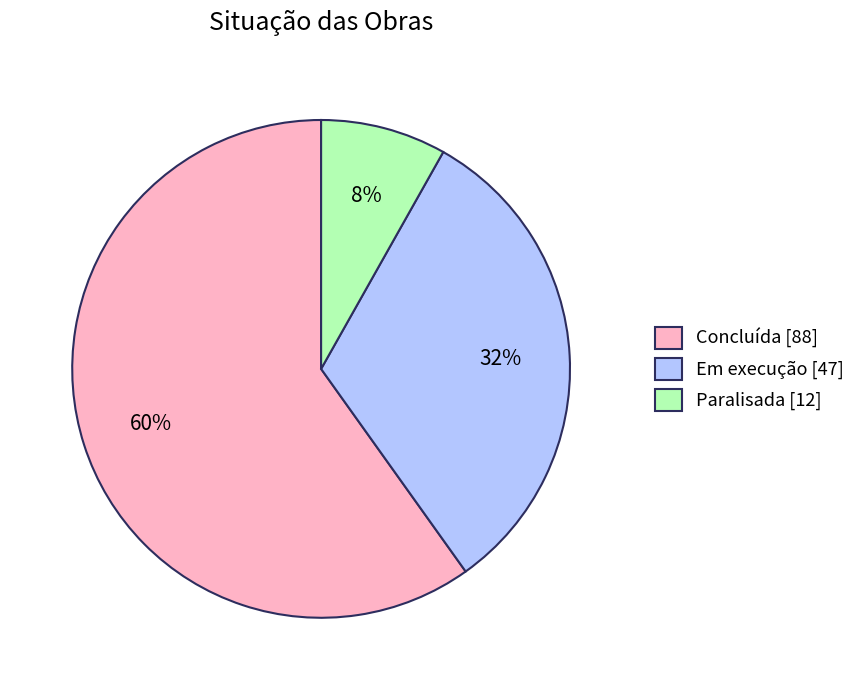

Which category has the smallest portion of the pie?

Paralisada